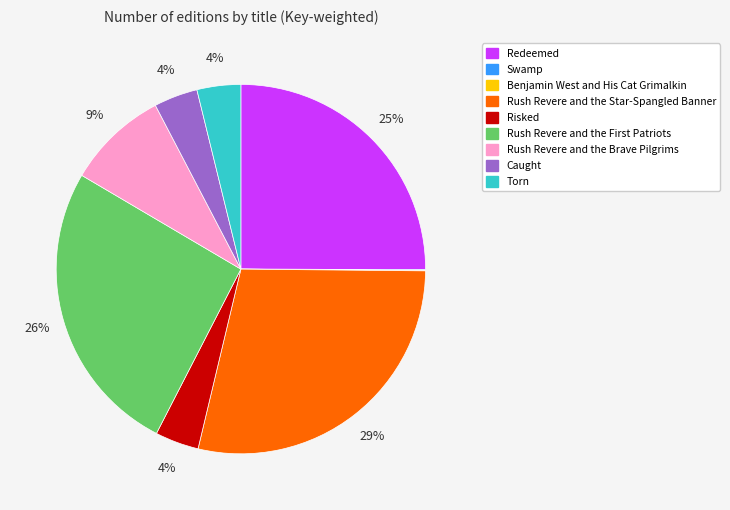

Between Risked and Rush Revere and the Brave Pilgrims, which is larger?

Rush Revere and the Brave Pilgrims